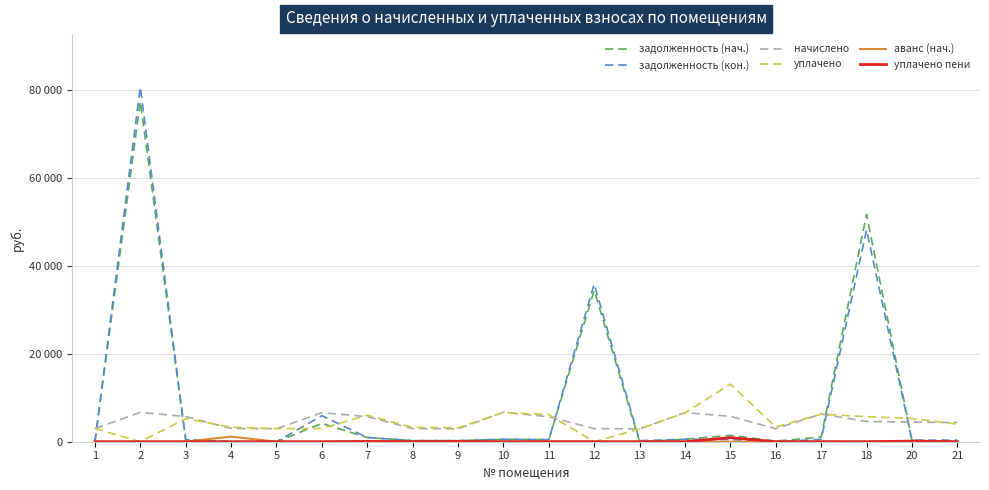

Which series changed the most between 3 and 18?

задолженность (нач.)